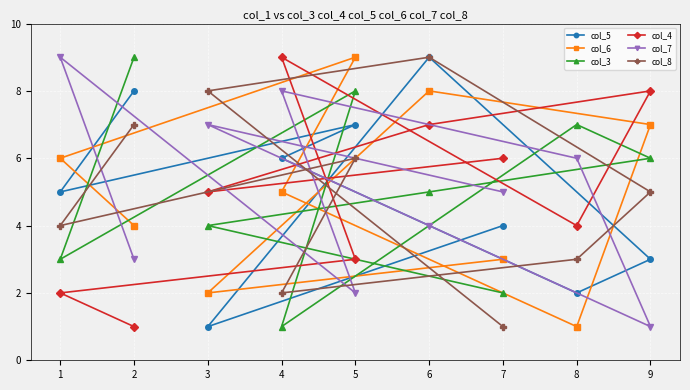

True or false: col_4 has more than 1 interior local peaks.

True